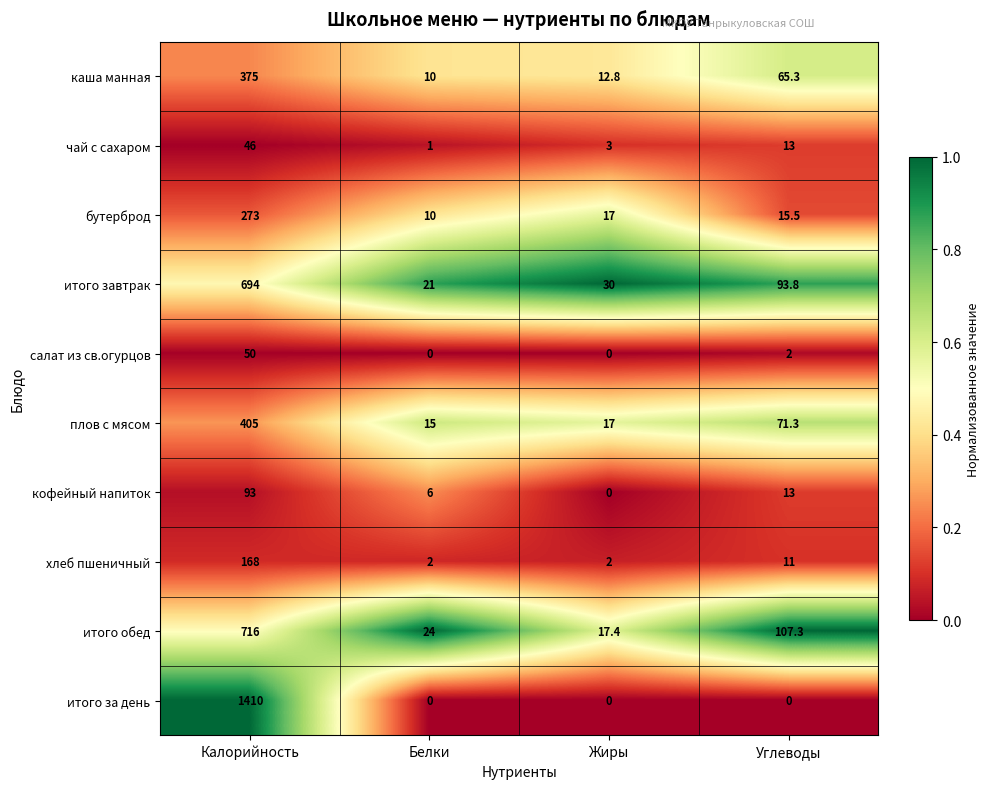

The value of кофейный напиток at Калорийность is 32.4. True or false?

False